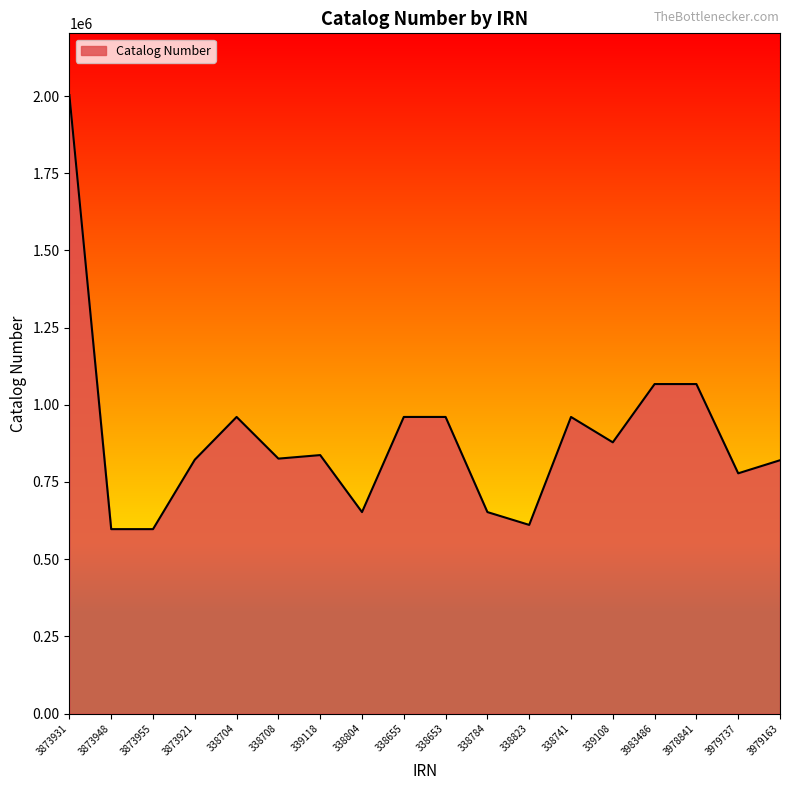

At which label does the data first exceed 837026?

3873931